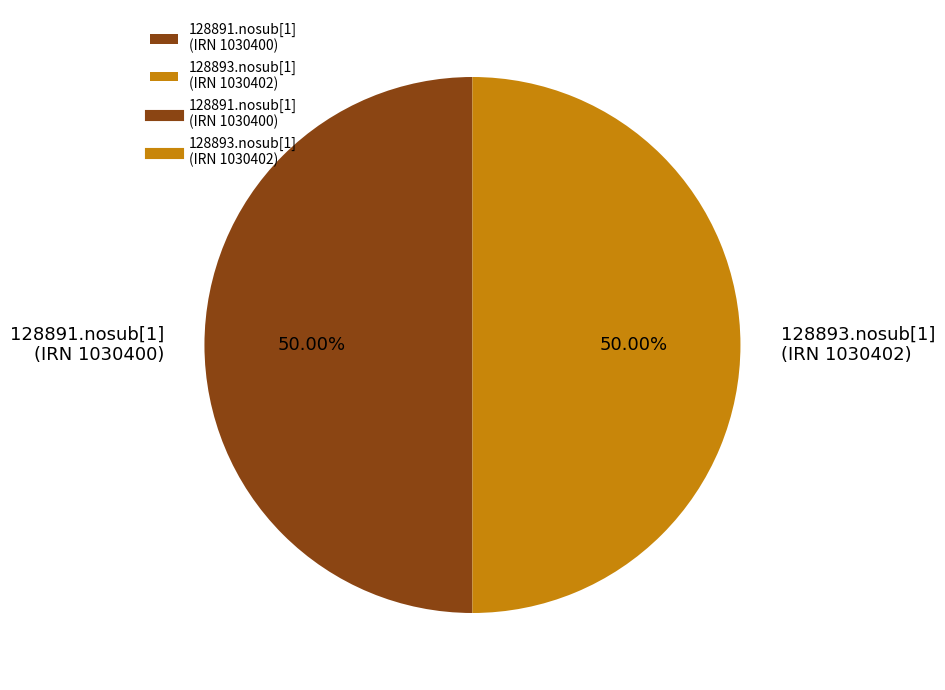

Approximately how many times larger is the value at 128893.nosub[1] (IRN 1030402) compared to 128891.nosub[1] (IRN 1030400)?

1.0